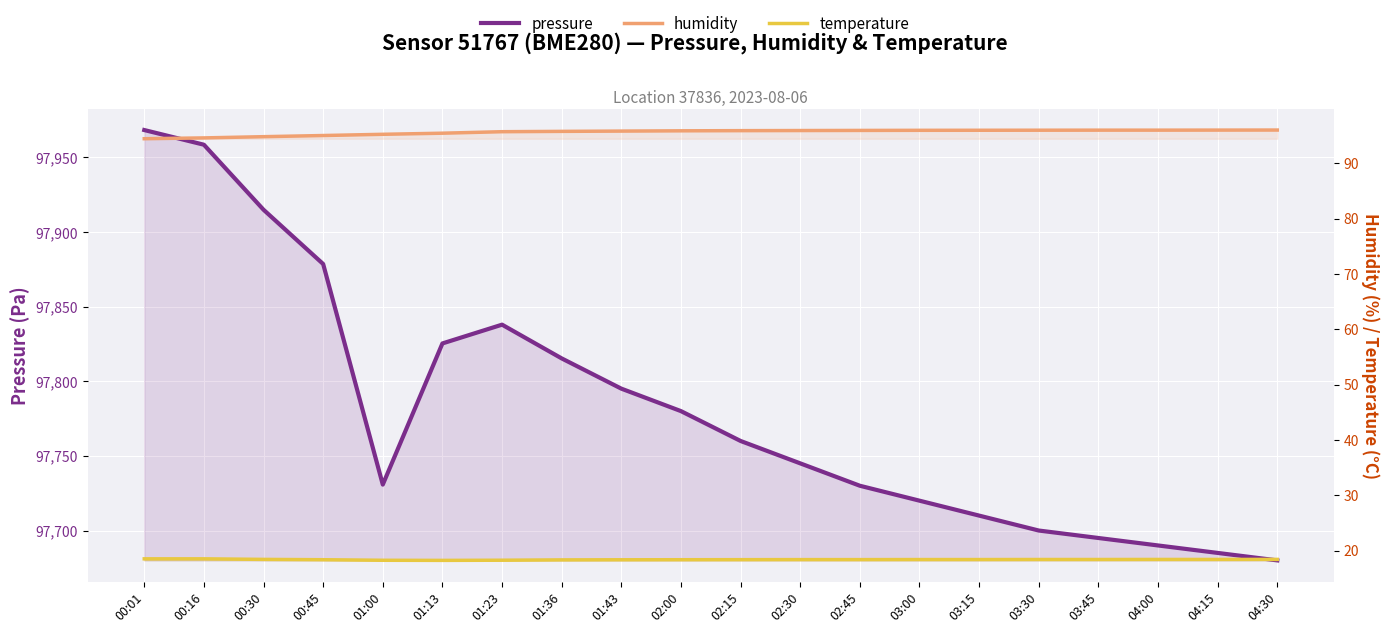

What is the label of the 14th point from the right?

01:23